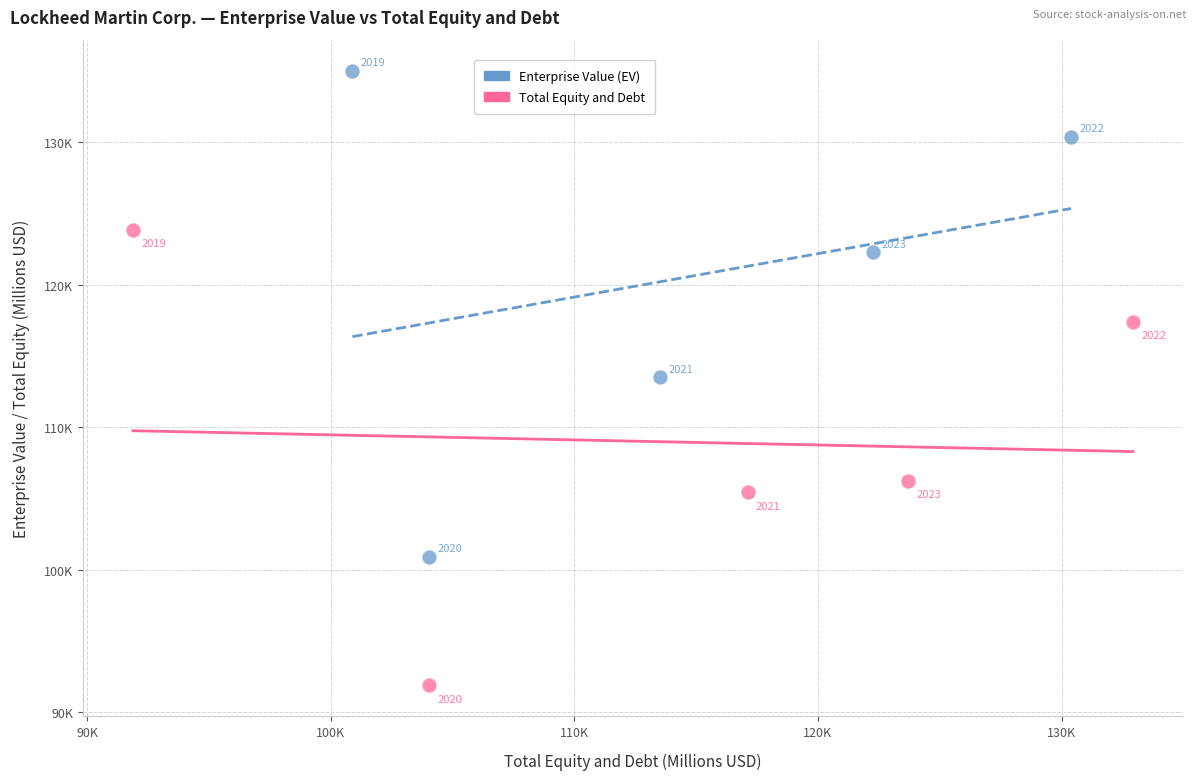

Which series contains the highest Y value?

Enterprise Value (EV)